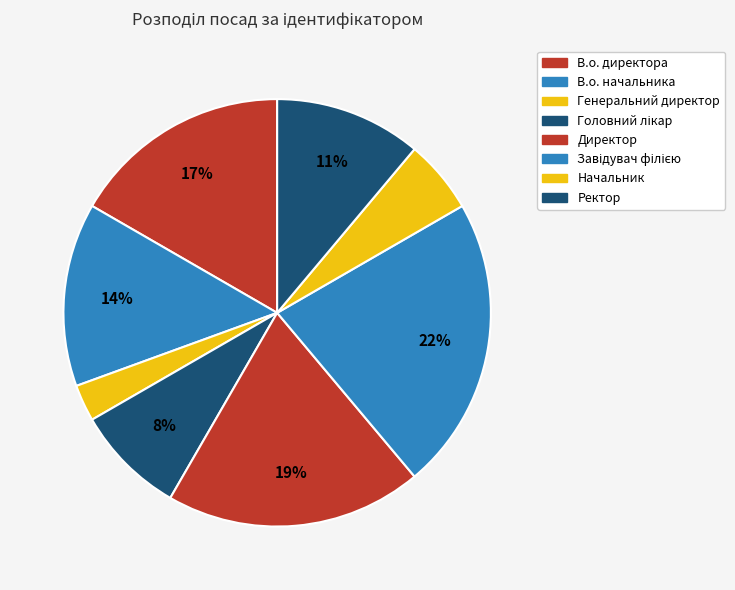

Count the number of slices in the pie.

8